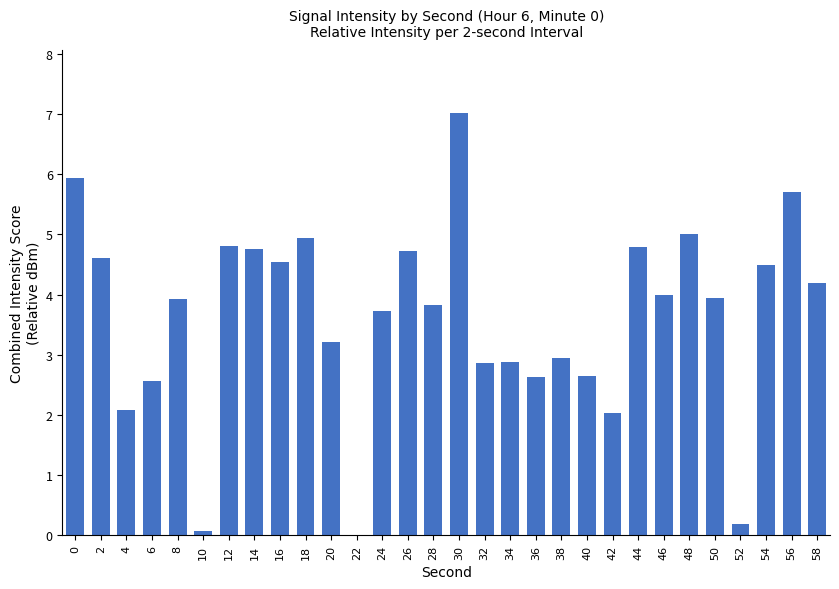

The chart shows a value of 4.9 at 18. True or false?

True